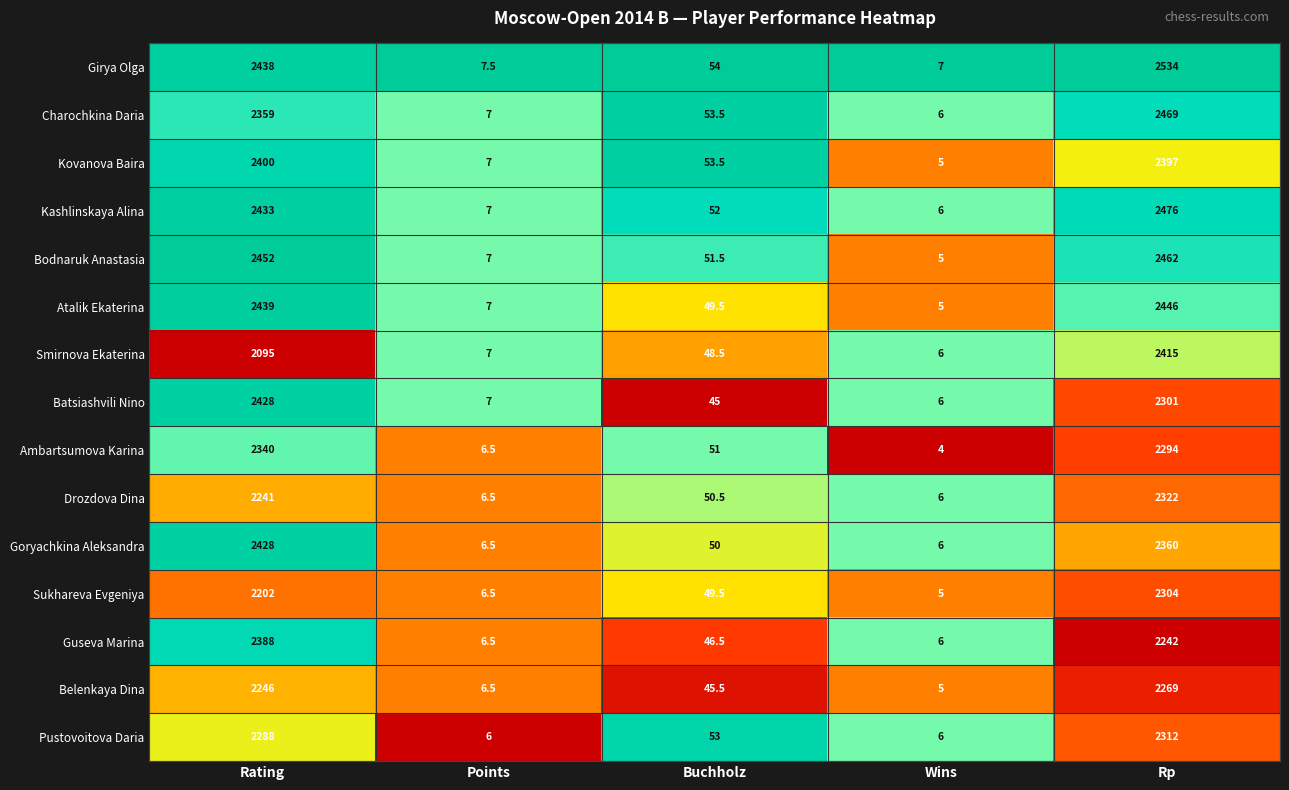

What is the difference between the highest and lowest values at Buchholz?

9.0